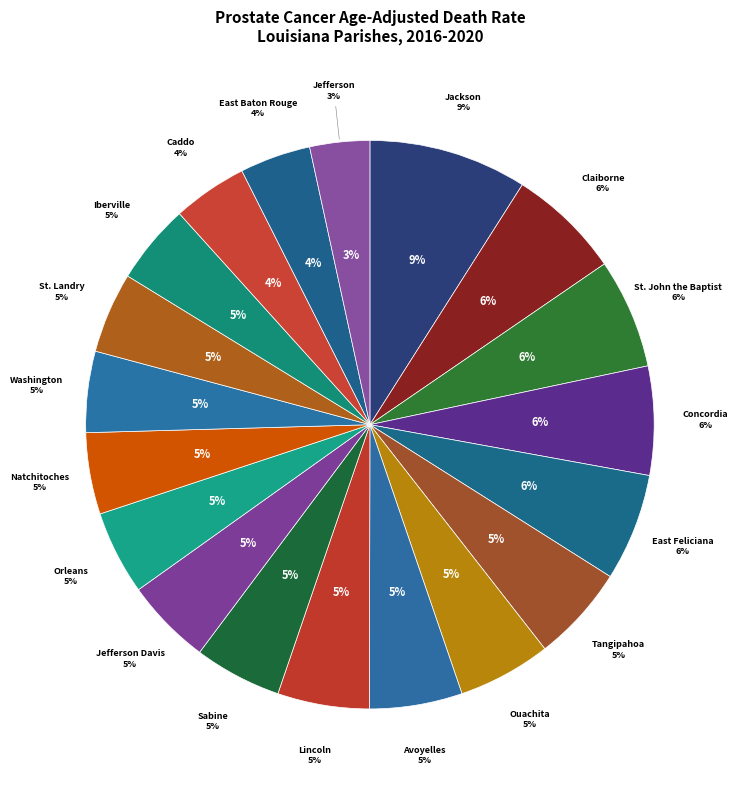

Does Orleans Parish account for over 50% of the chart?

No